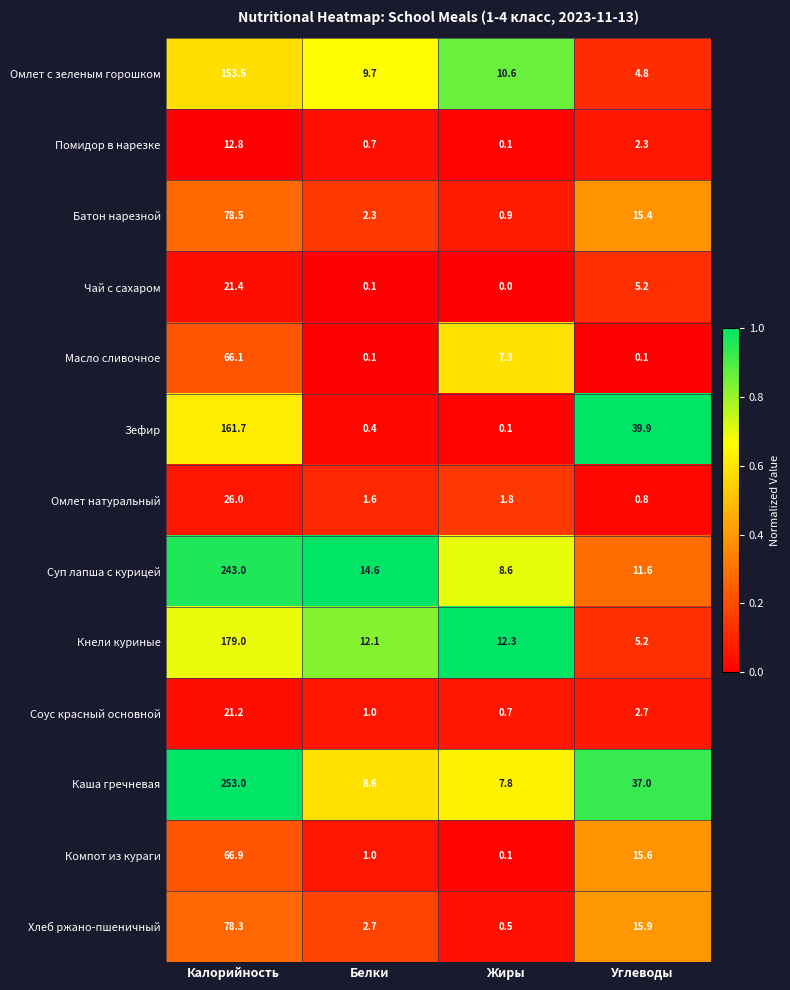

The Суп лапша с курицей series shows 166.3 at Калорийность. True or false?

False